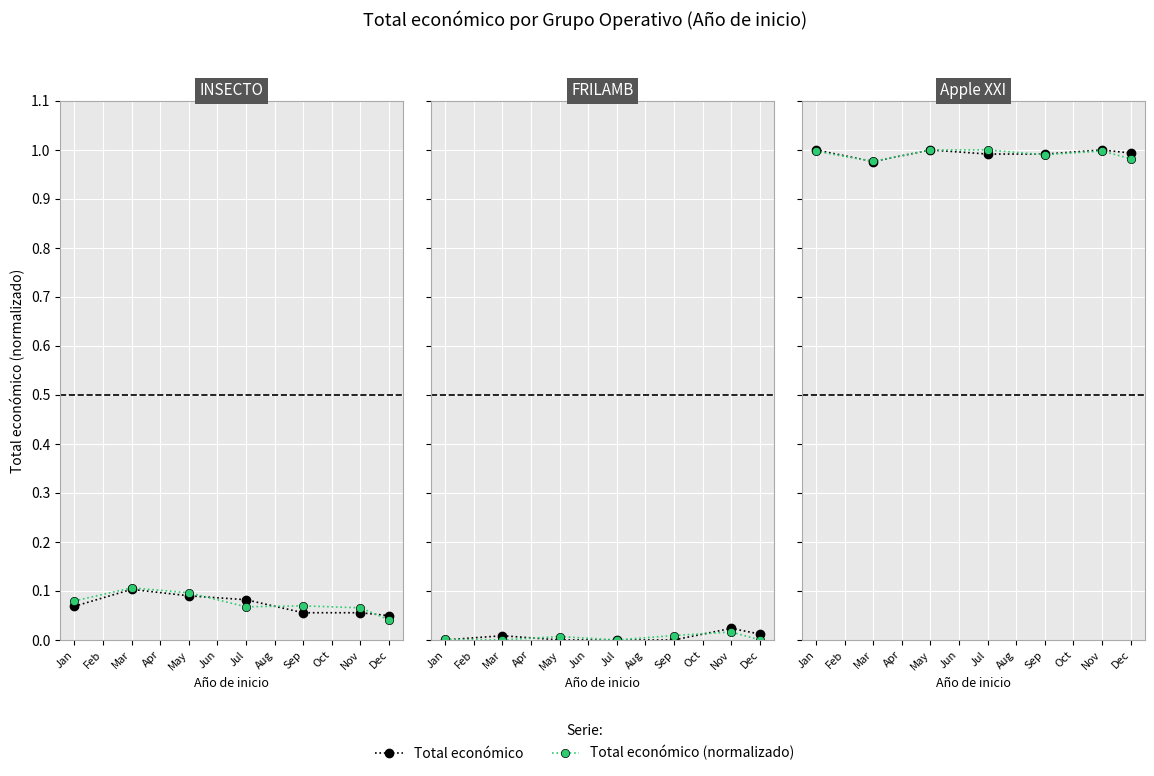

At which category does Total económico reach its first local peak?

May